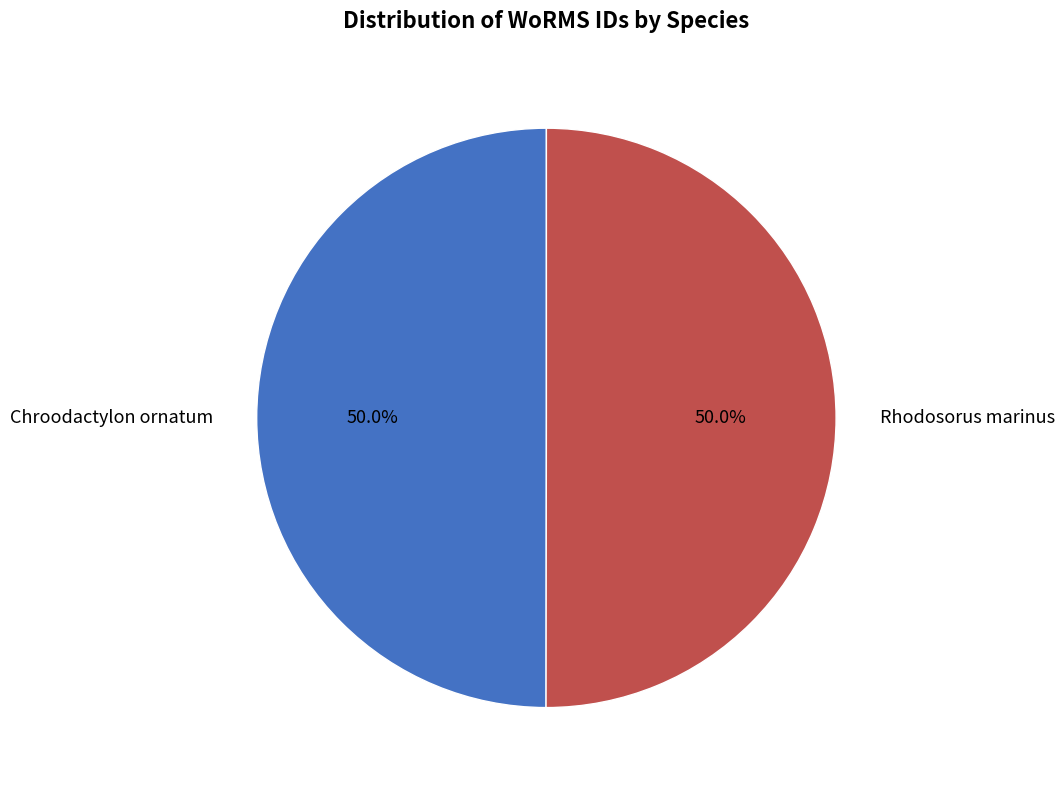

The Rhodosorus marinus slice represents 50% of the pie. True or false?

True